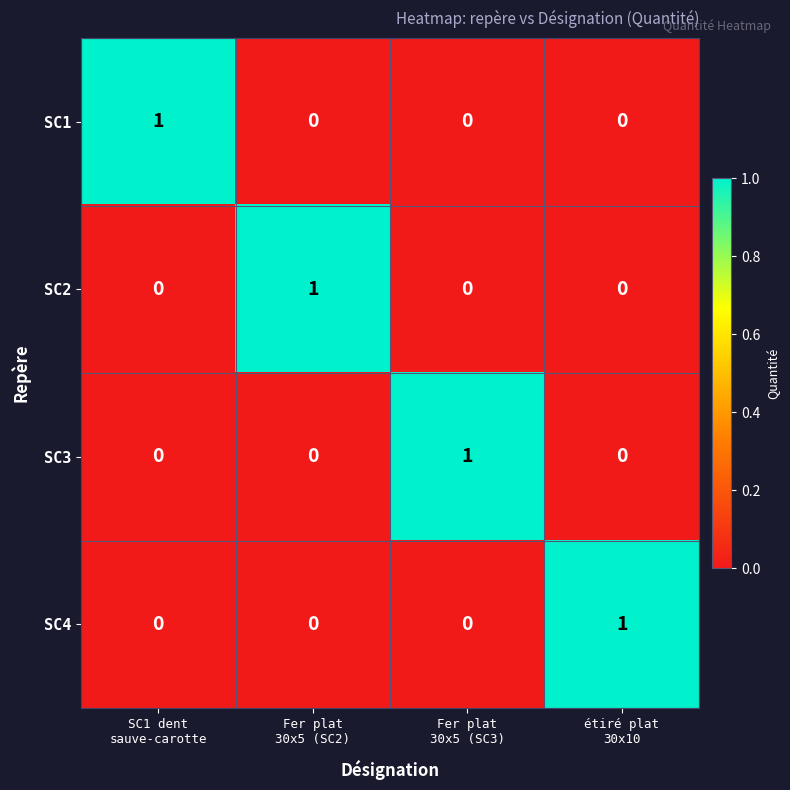

Count the SC4 values in the range 0 to 1.

4